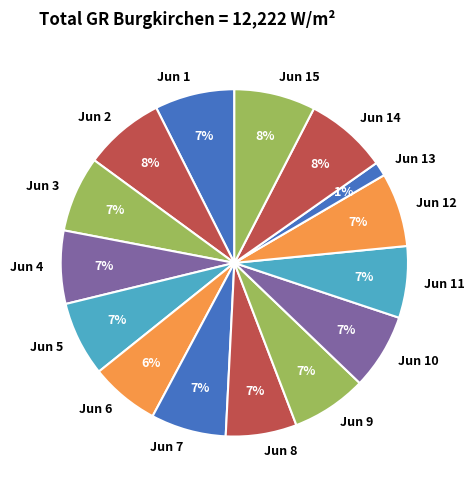

Combined, do Jun 10 and Jun 14 account for over 50%?

No